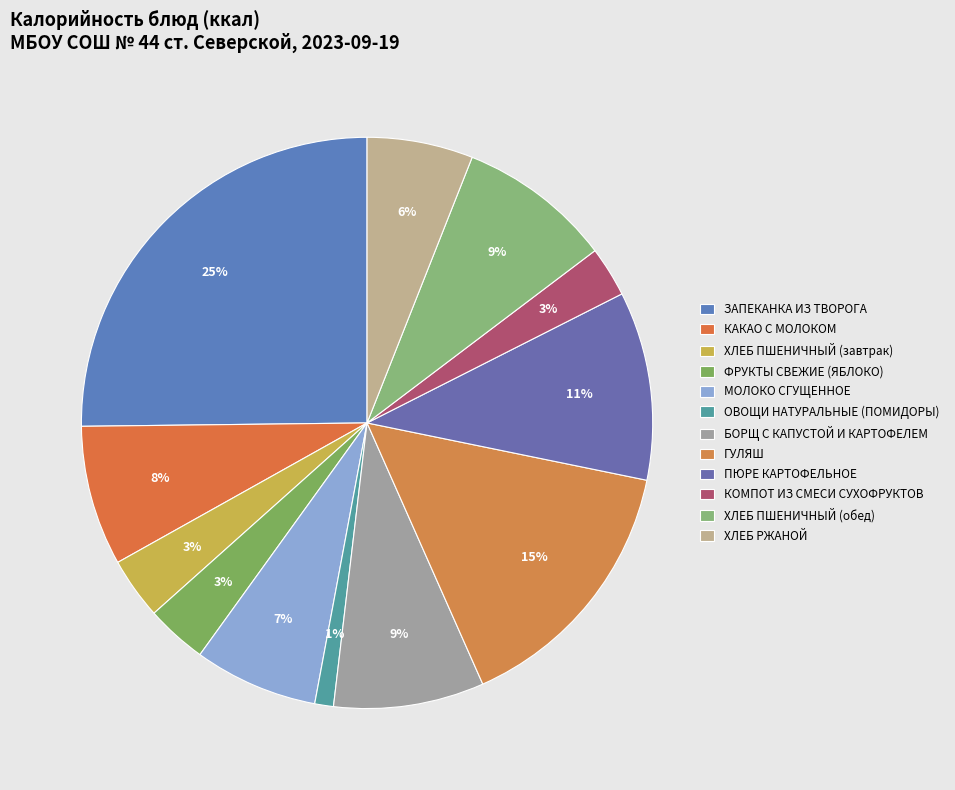

Count the number of slices in the pie.

12